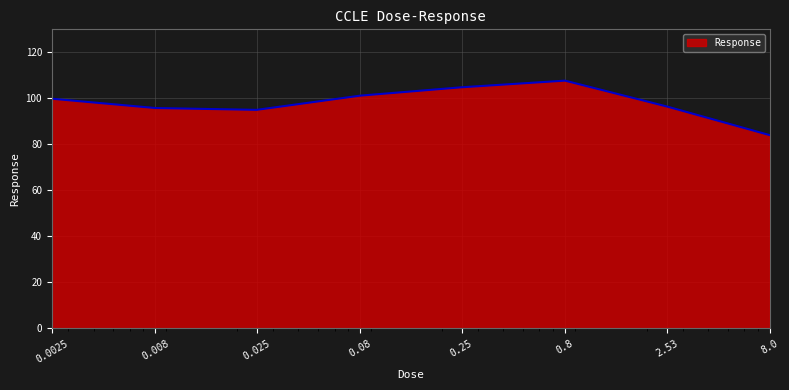

How many interior local valleys (lower than both neighbors) does the data have?

1